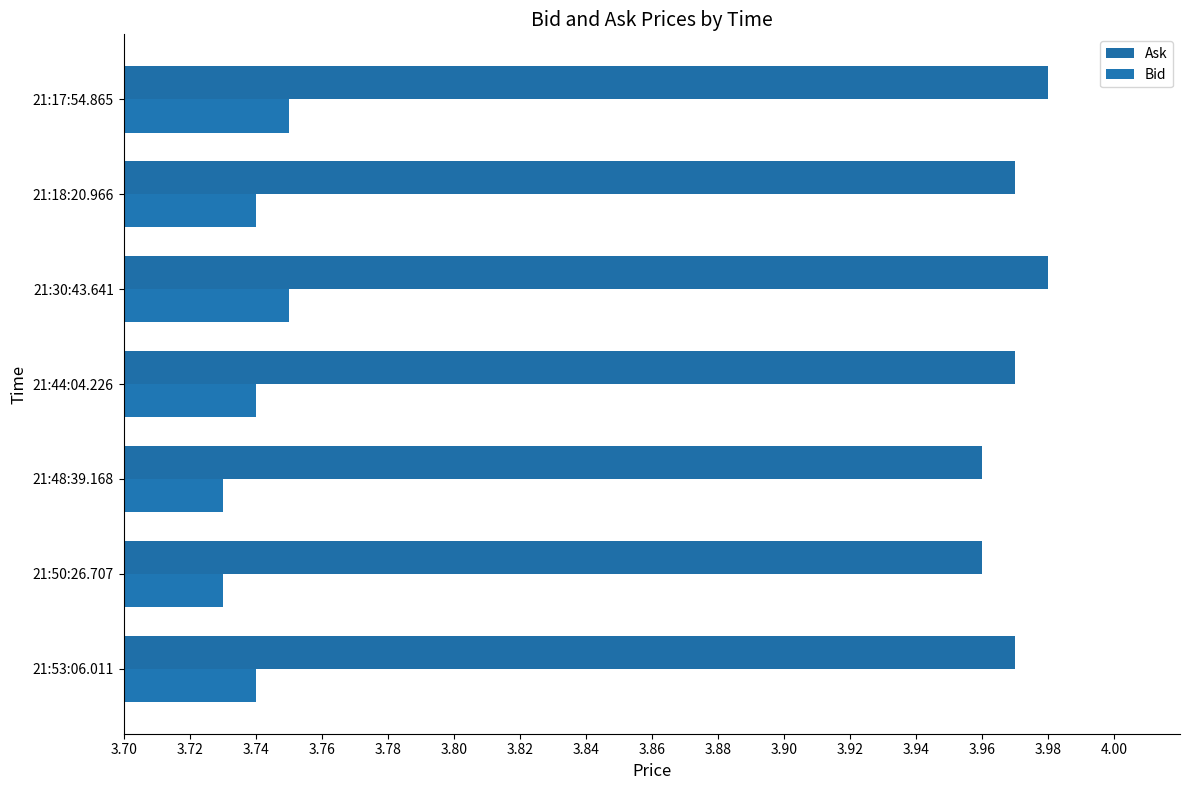

How many data points does each series have?

7